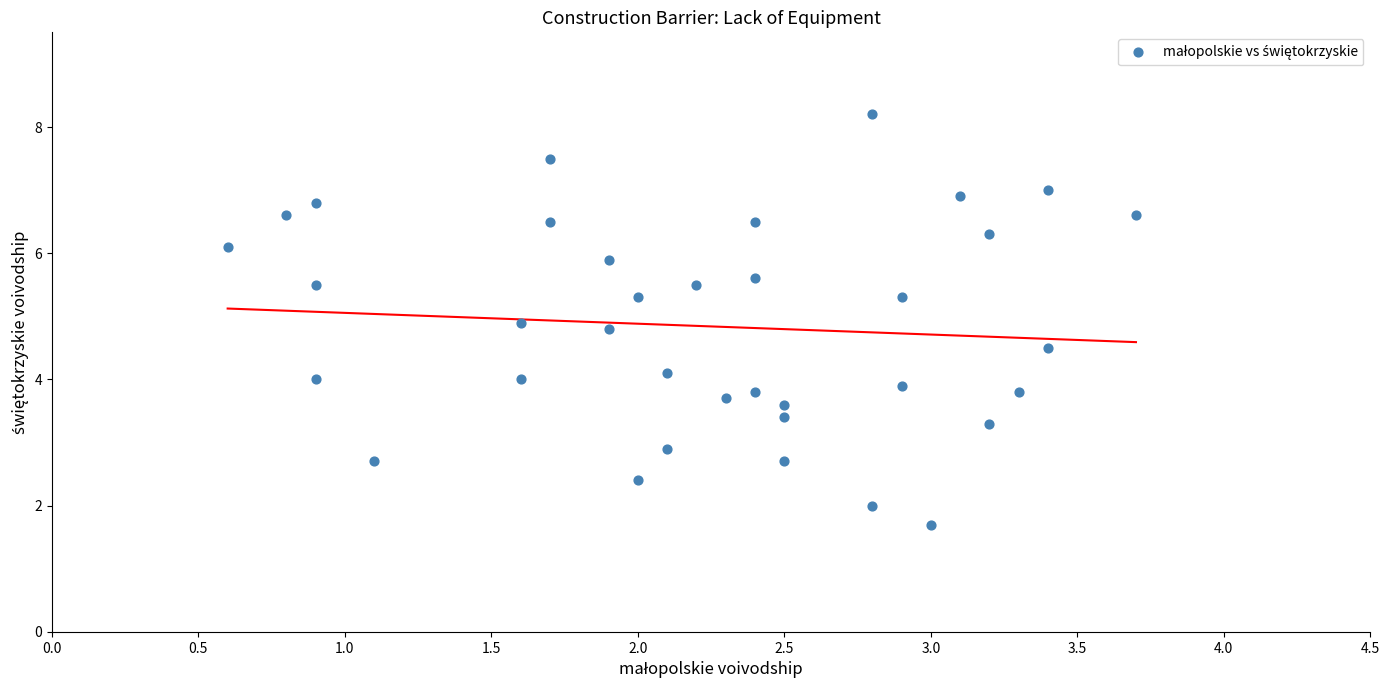

What is the range of Y values (max minus min)?

6.5